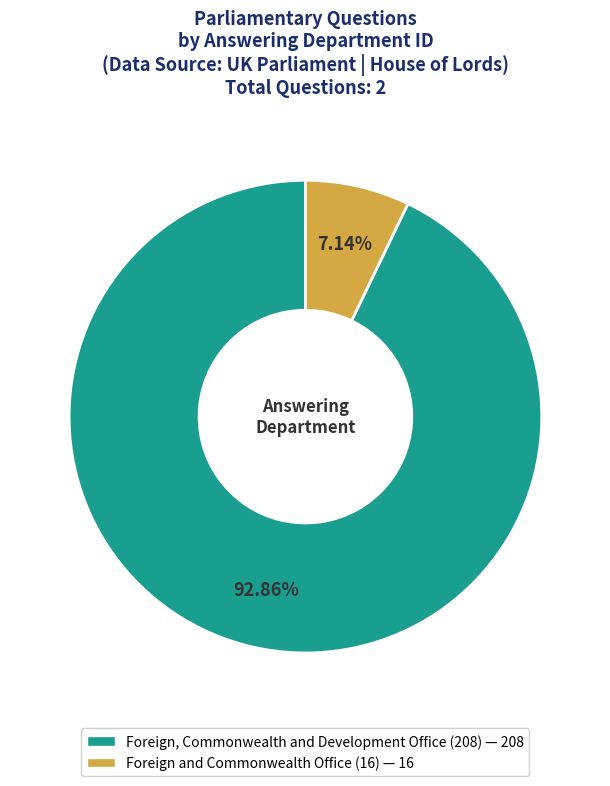

How many segments does this pie chart have?

2